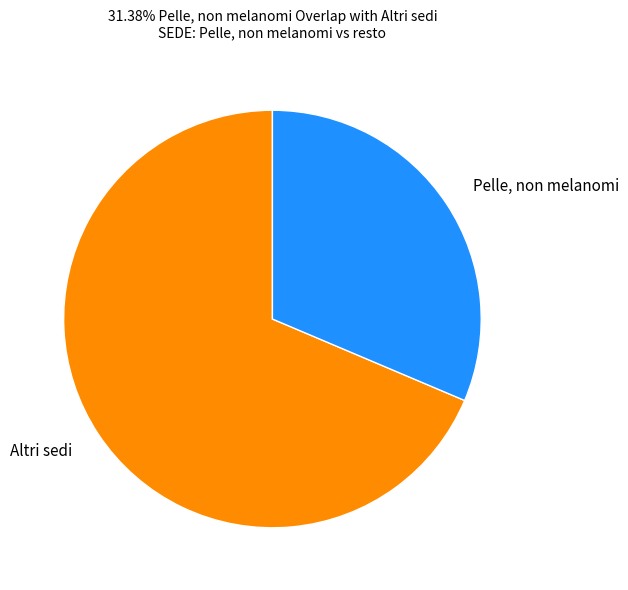

Count the number of slices in the pie.

2